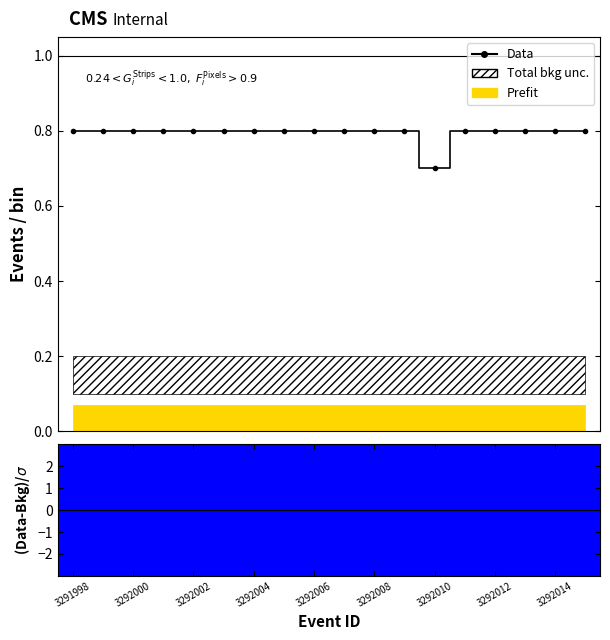

Between 3292006 and 3292008, which is larger?

3292006